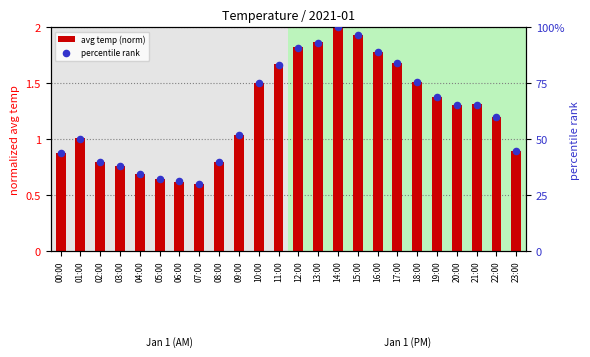

At which category is the sum across all series the highest?

14:00